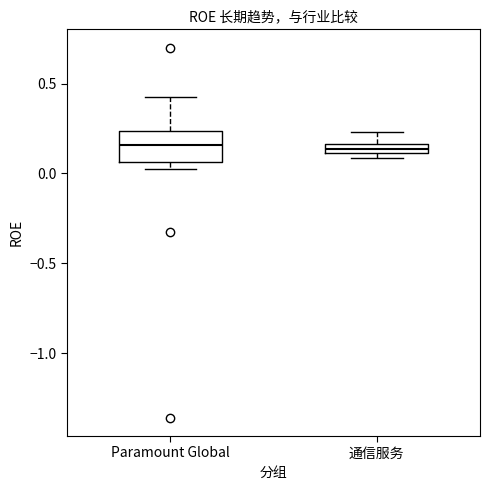

Where does the upper whisker of the box for 通信服务 end on the y-axis? The values are not printed on the chart, so give them approximately, as read against the axis.

0.25